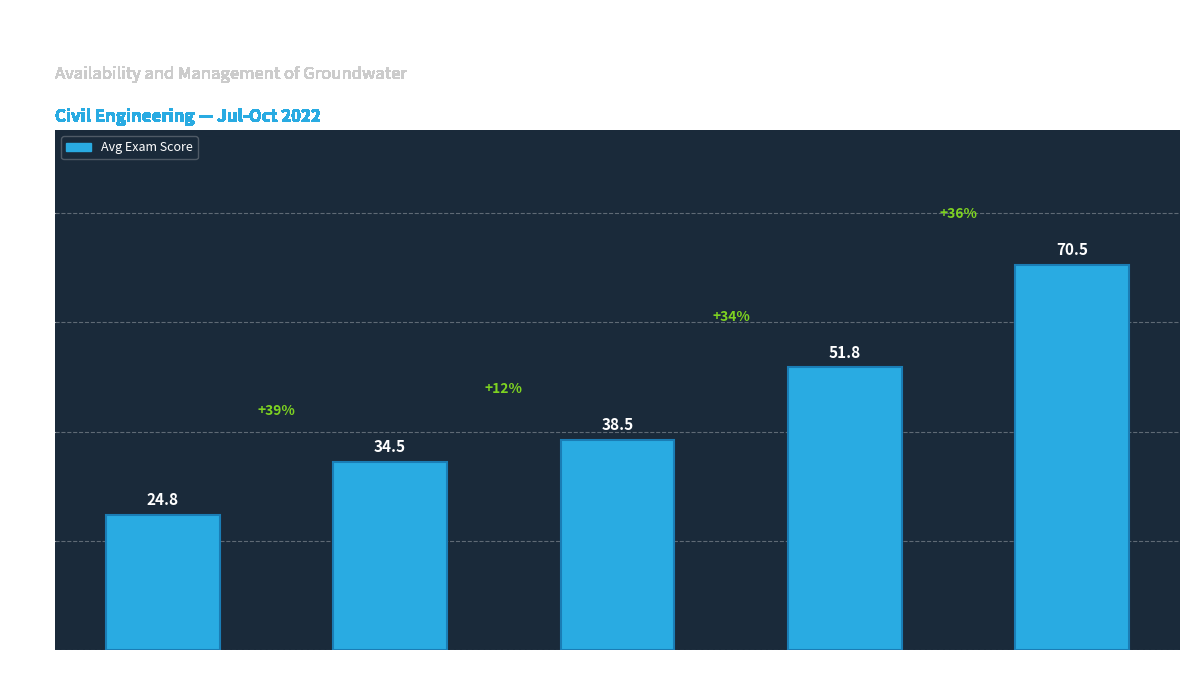

Between Elite+Gold and No Certificate, which is larger?

Elite+Gold